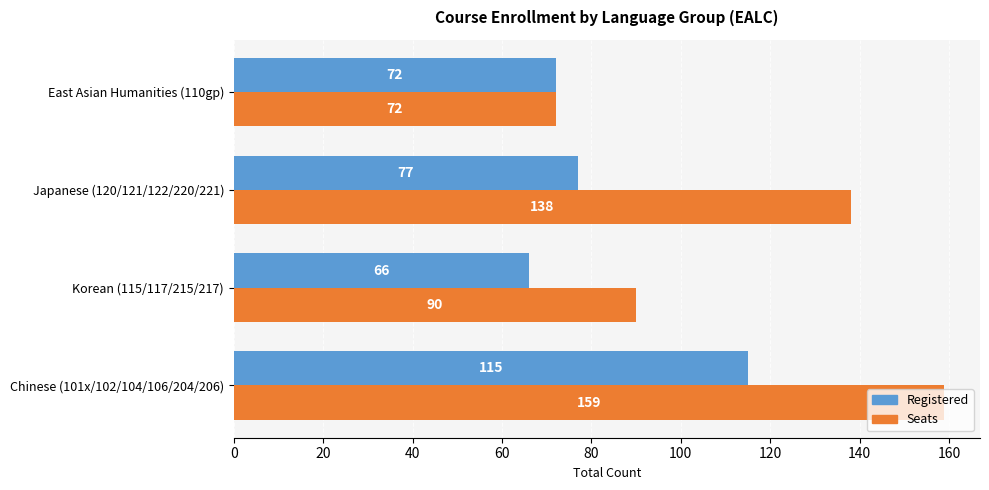

Which series has the widest spread of values?

Seats